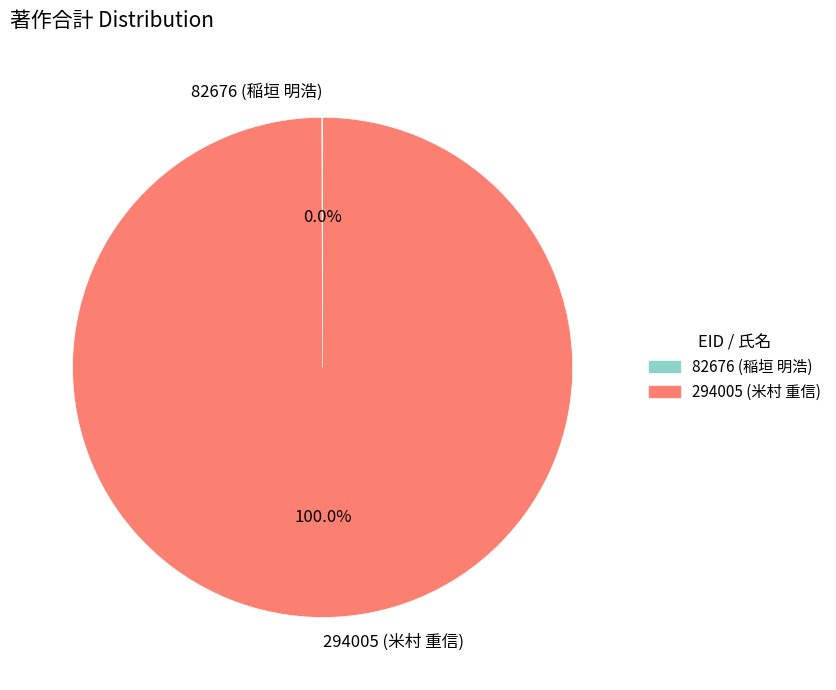

Is it true that 294005 (米村 重信) is 100% of the pie?

True